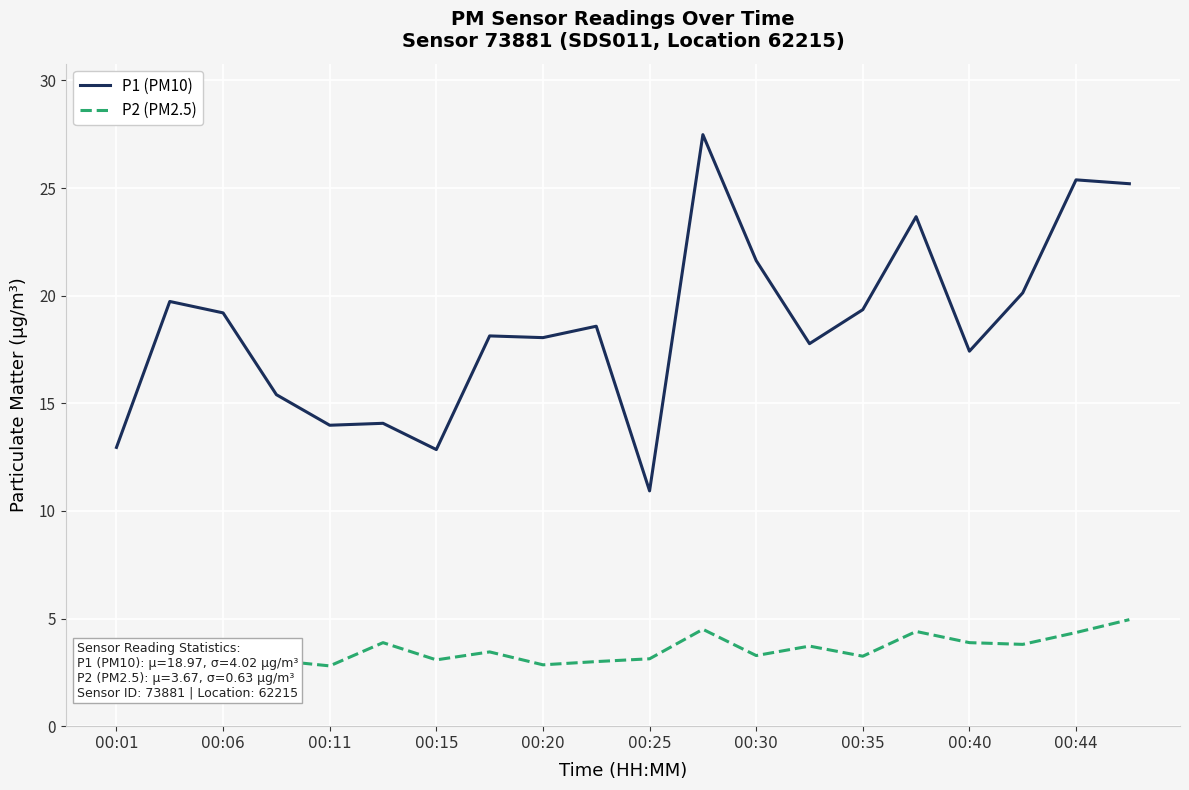

Rank the series by their maximum value, from highest to lowest.

P1 (PM10), P2 (PM2.5)